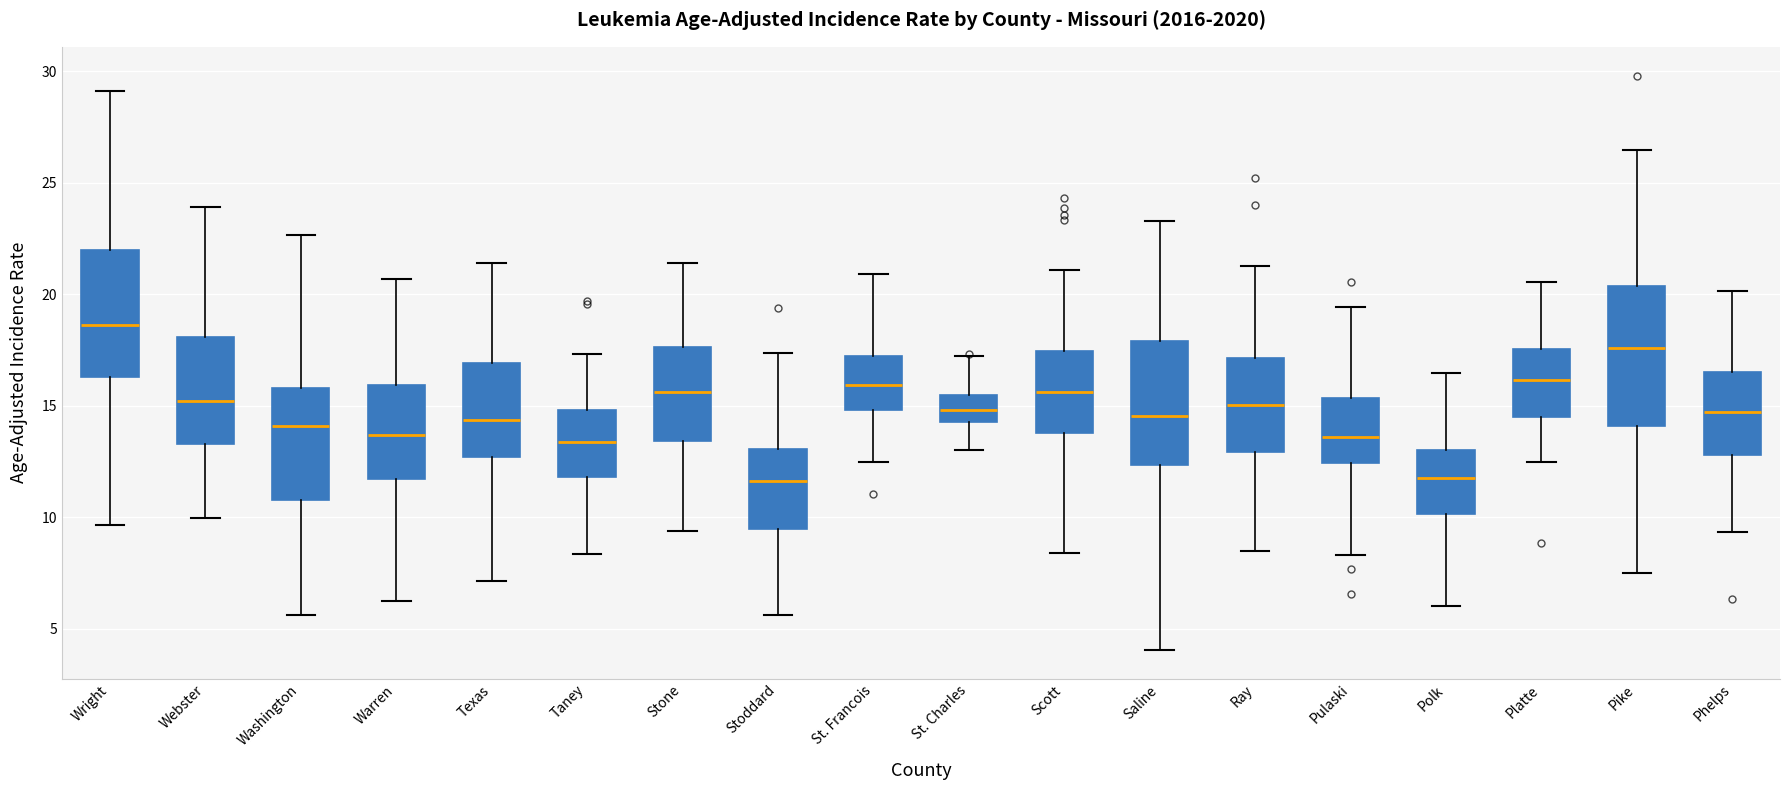

Which box is the tallest, from its lower edge to its upper edge?

Pike